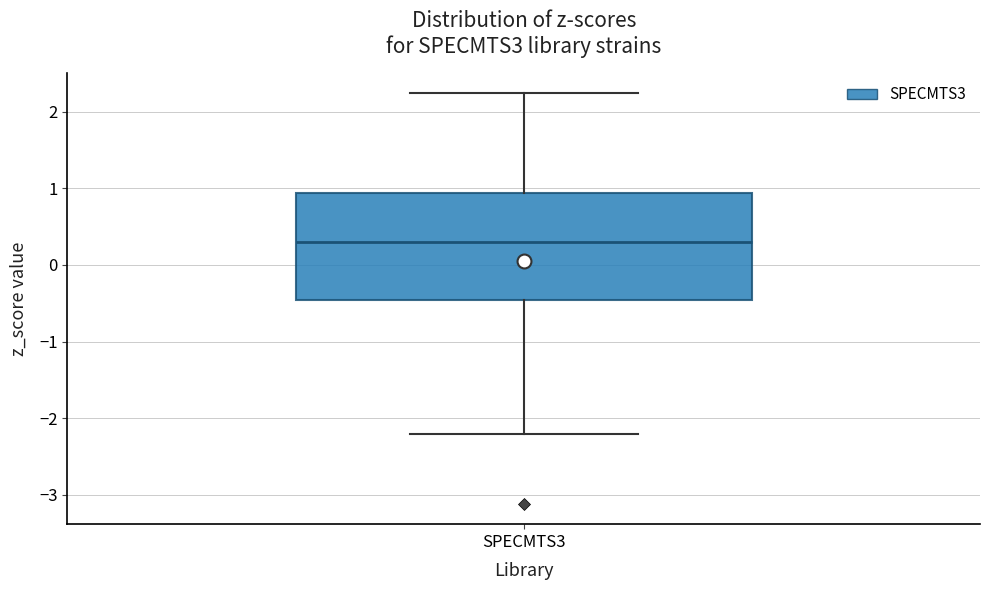

Transcribe this box plot: give where the median line is, the range the box spans, and where the two whiskers end, as read against the y-axis. The values are not printed on the chart, so give them approximately, as read against the axis.

median 0.3, box -0.5 to 0.9, whiskers -2.2 to 2.2